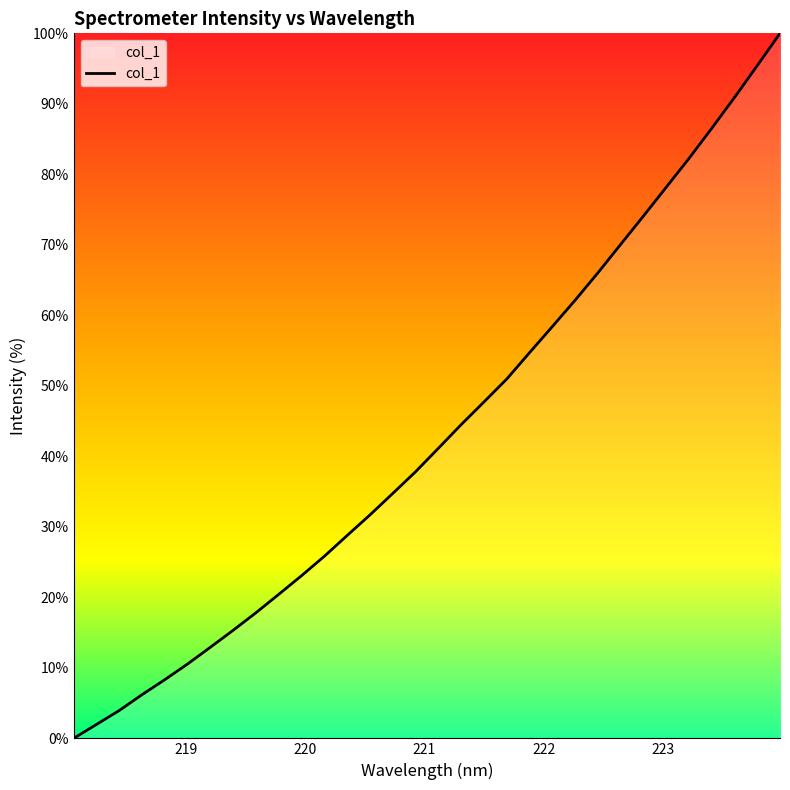

What is the difference between the maximum and minimum values?

100.0